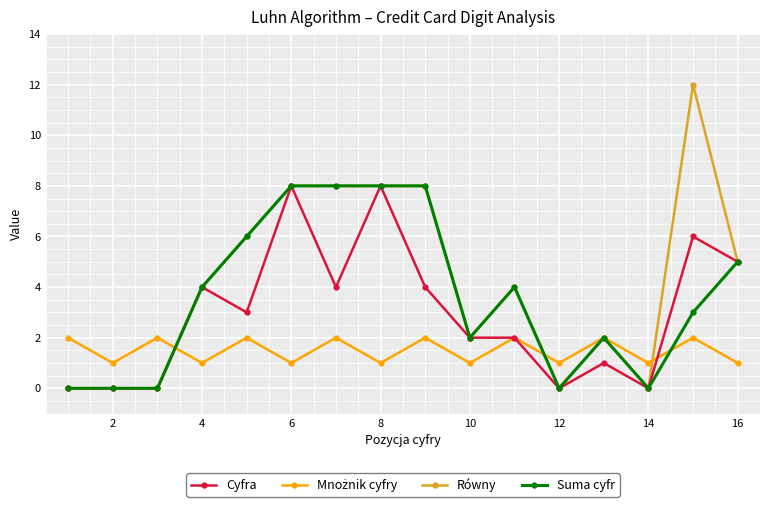

What is the highest value of the Cyfra series?

8